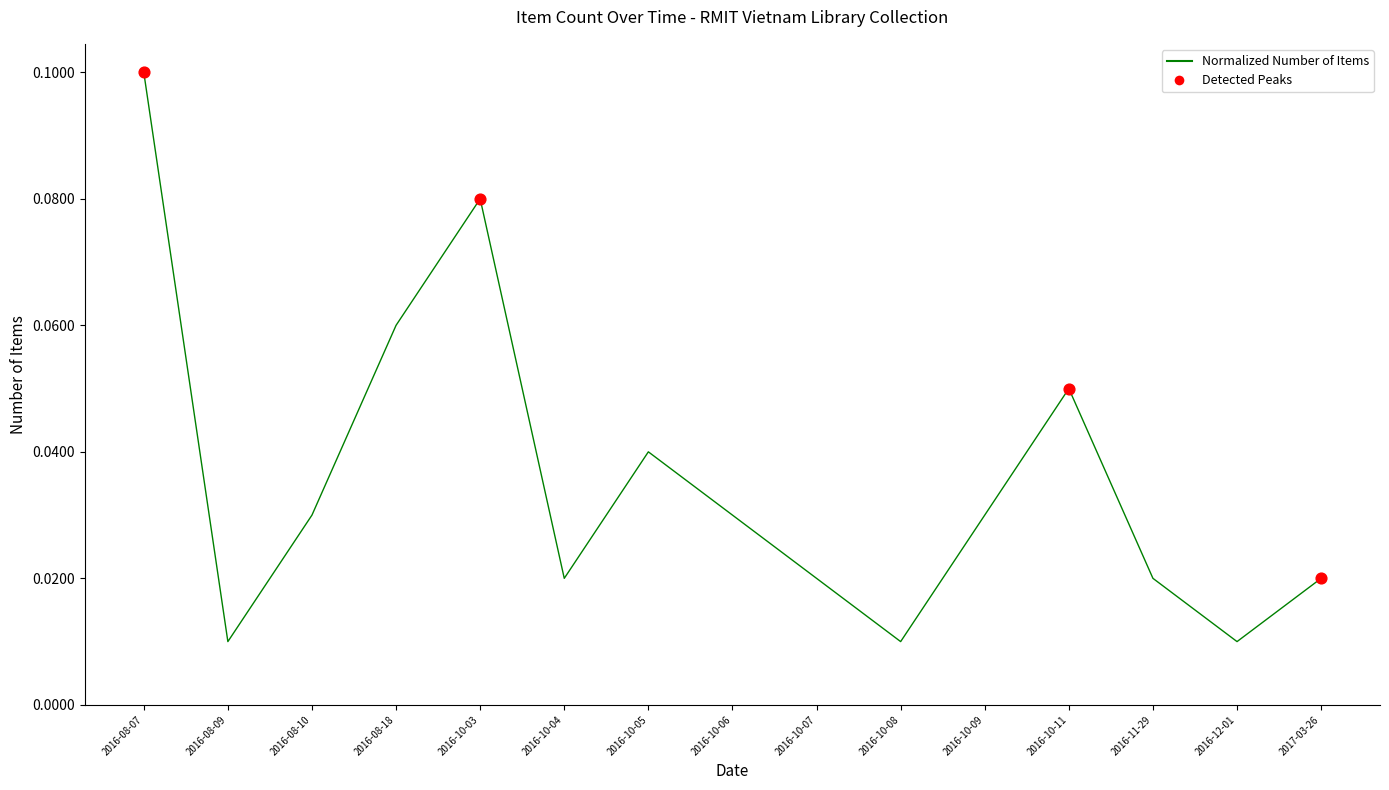

What is the change in value from 2016-10-03 to 2016-10-04?

-0.1